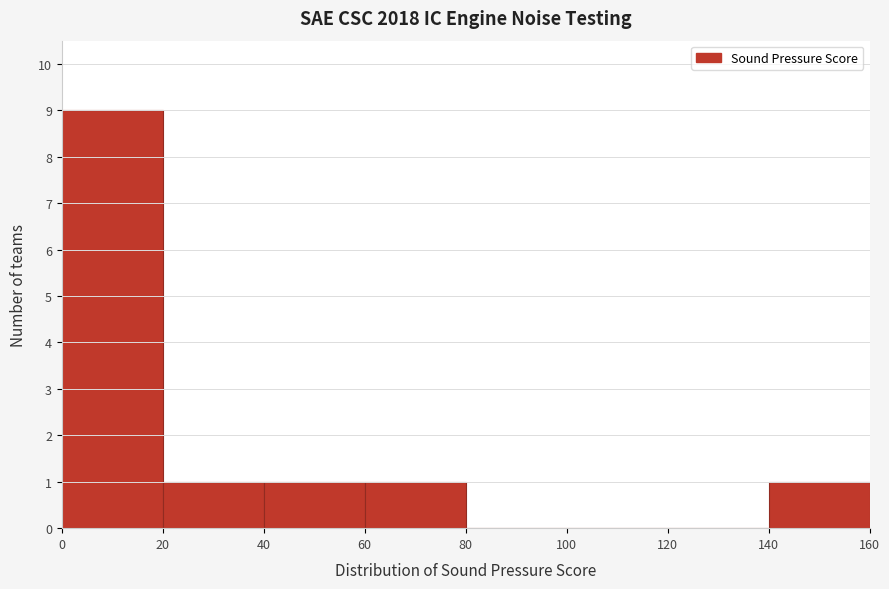

What is the height of the bar covering 20 to 40 on the x-axis? The values are not printed on the chart, so give them approximately, as read against the axis.

1